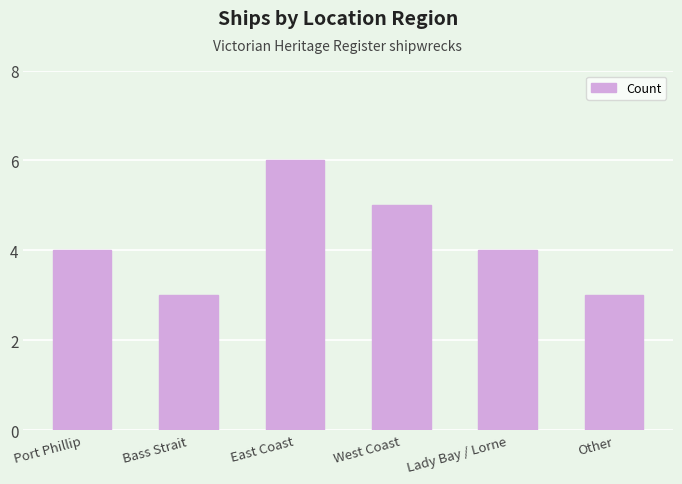

Which label corresponds to the largest value in the chart?

East Coast